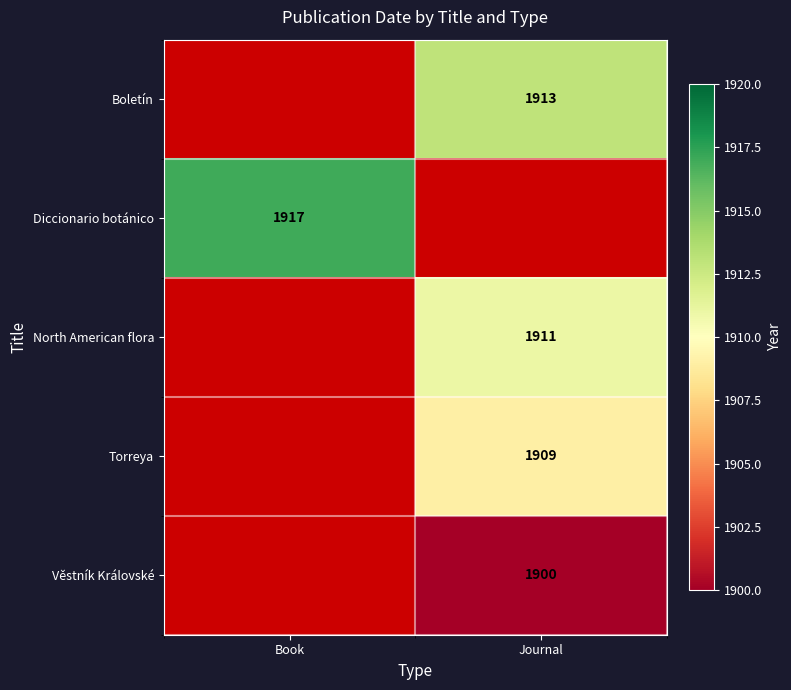

The value of Věstník Královské at Journal is 1900. True or false?

True